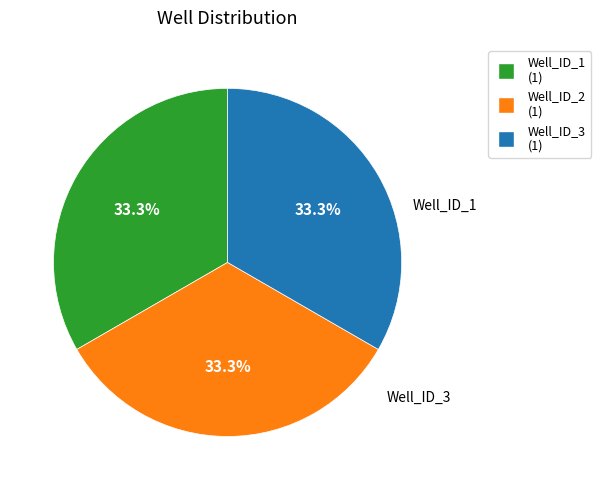

How many slices are in this pie chart?

3